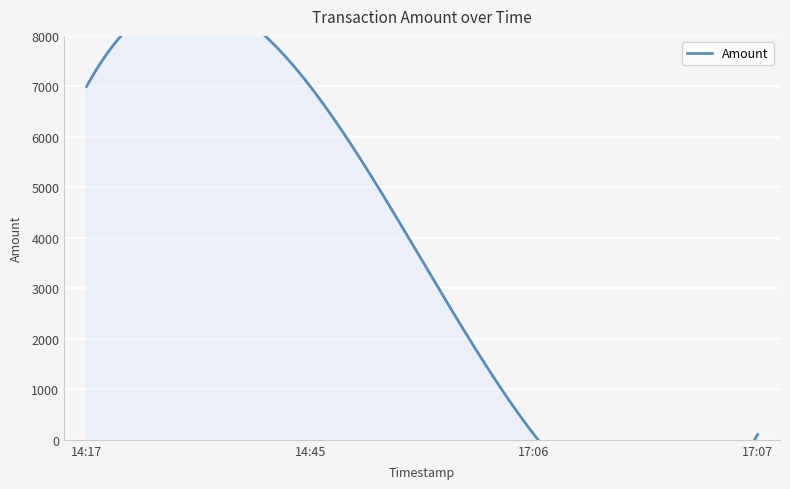

What is the difference between the values at 2017-06-20 14:17:12 and 2017-06-20 17:07:39?

6892.1